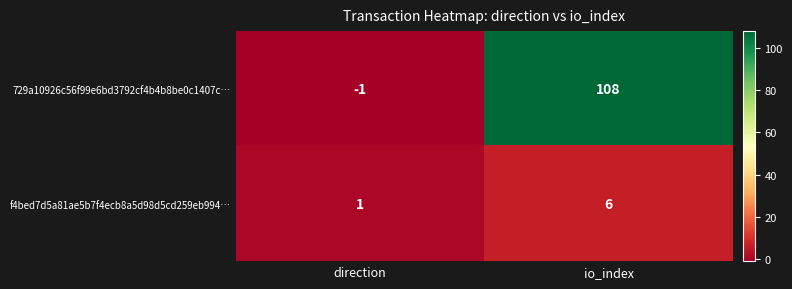

Is it true that f4bed7d5a81ae5b7f4ecb8a5d98d5cd259eb994… equals 6 at io_index?

True